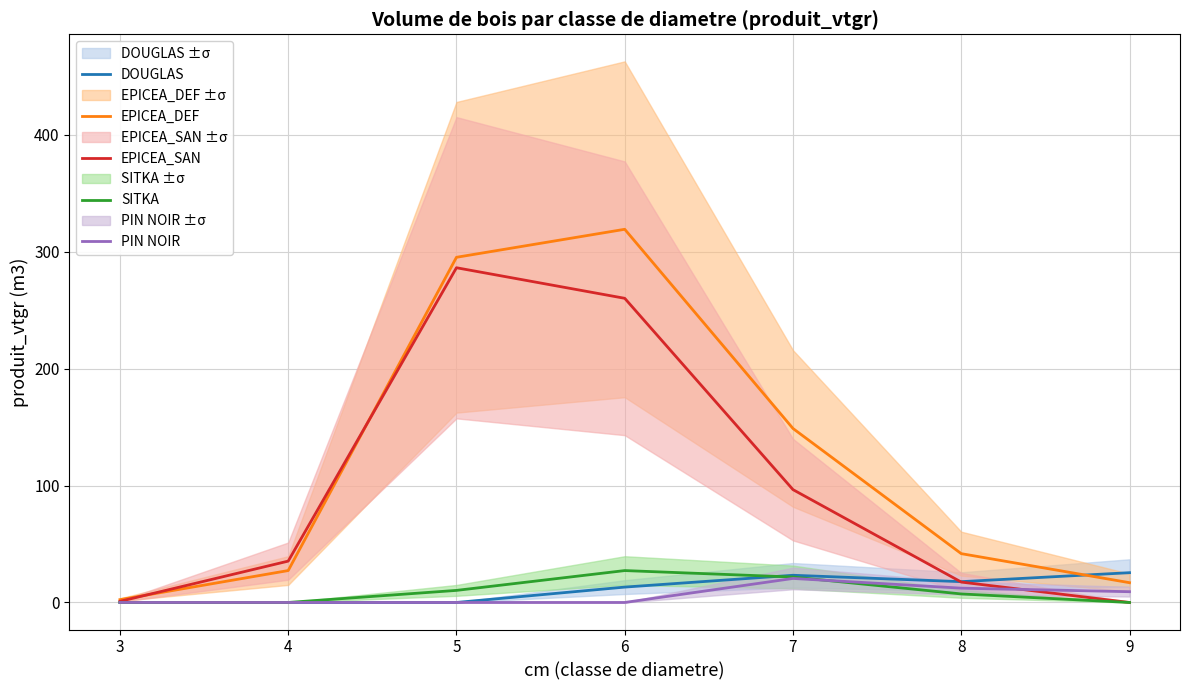

What is the maximum value for PIN NOIR?

20.5